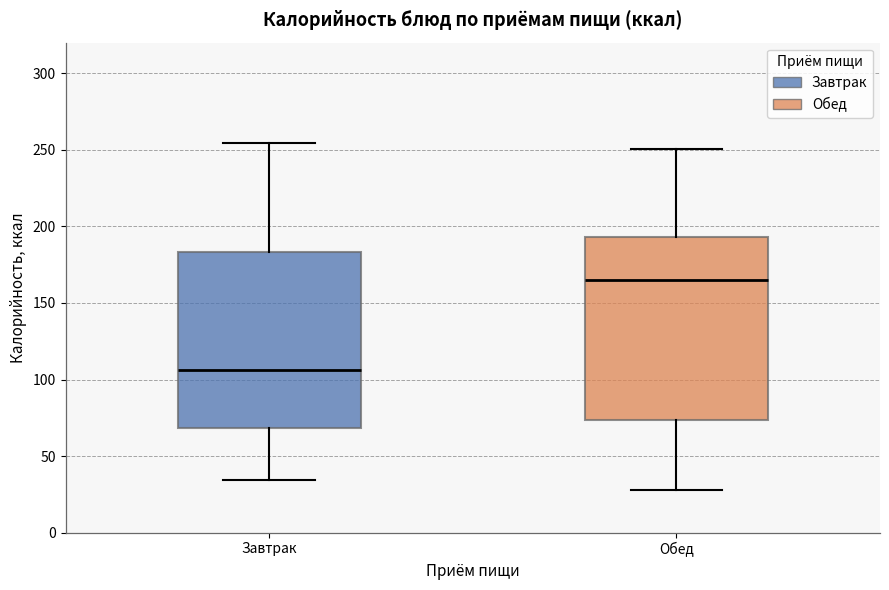

Reading left to right, read every box against the y-axis: the position of its median line, the range the box covers, and the ends of its whiskers. The values are not printed on the chart, so give them approximately, as read against the axis.

Завтрак: median 105, box 70 to 185, whiskers 35 to 255
Обед: median 165, box 75 to 195, whiskers 30 to 250